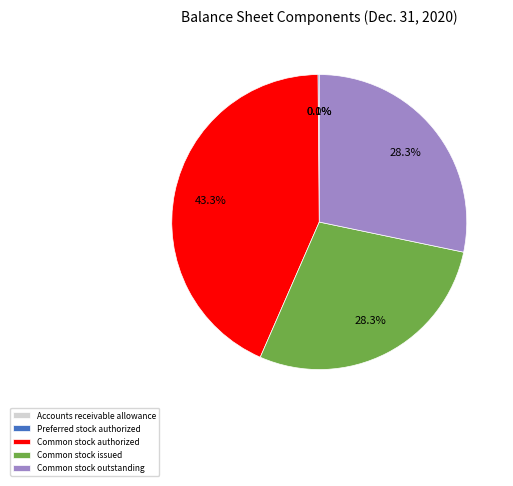

What is the largest slice in the pie chart?

Common stock authorized